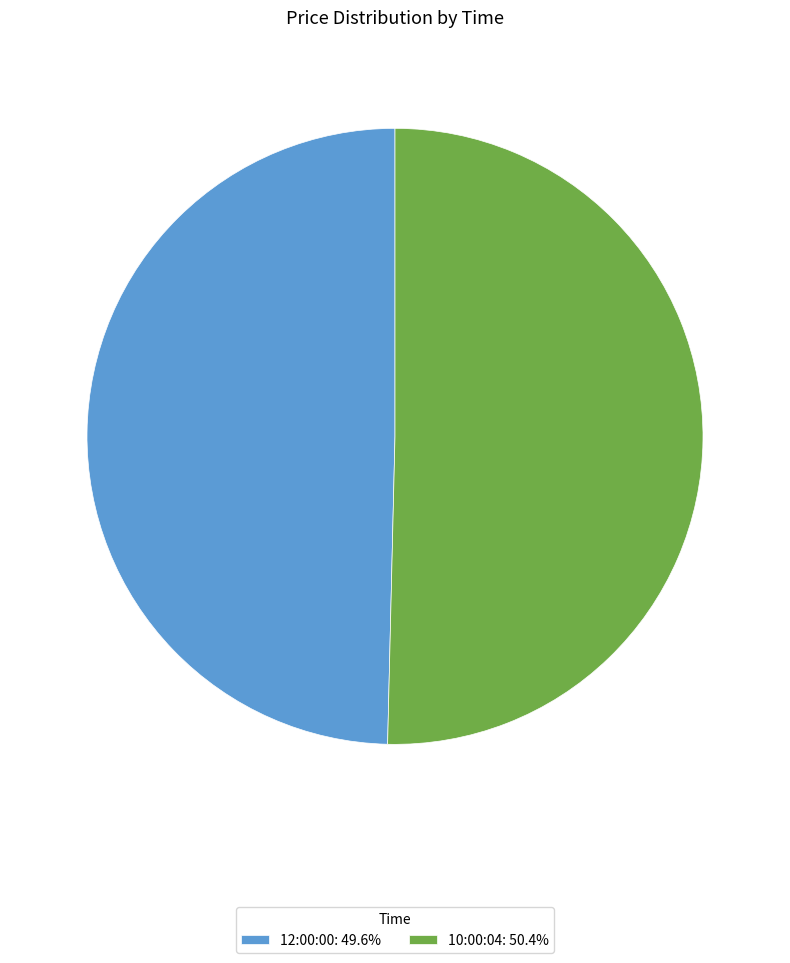

Is 12:00:00 the majority of the pie?

No